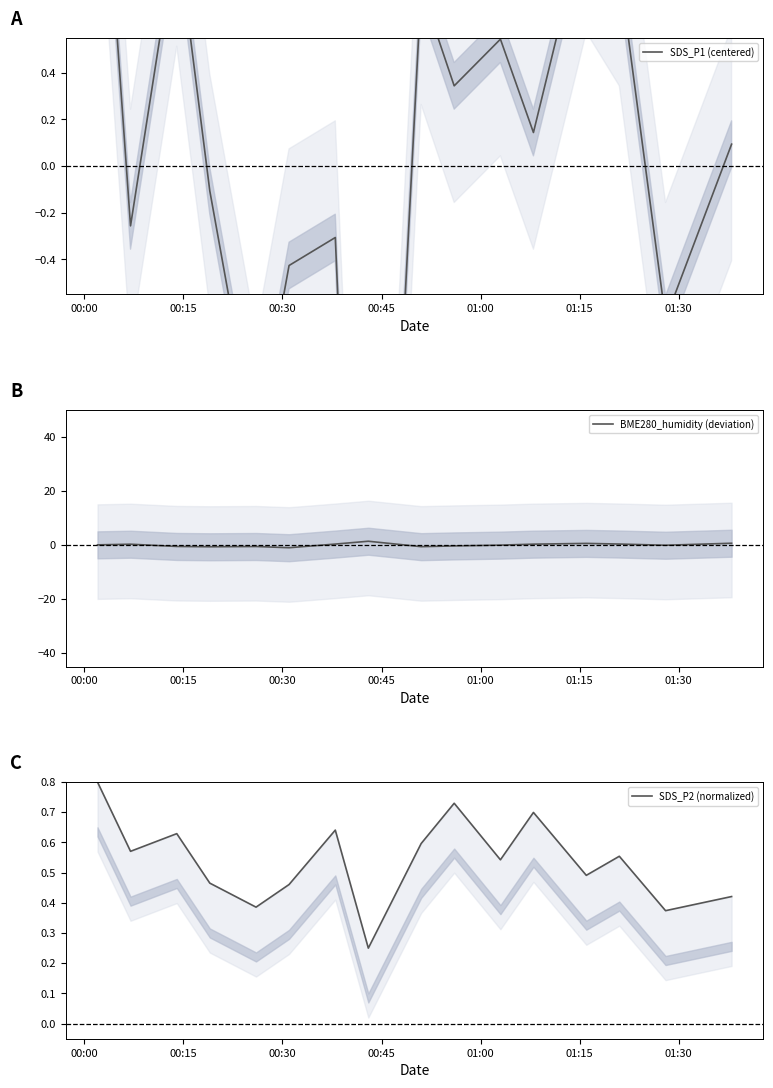

Where is BME280_humidity (deviation) nearest to the value 0?

00:00